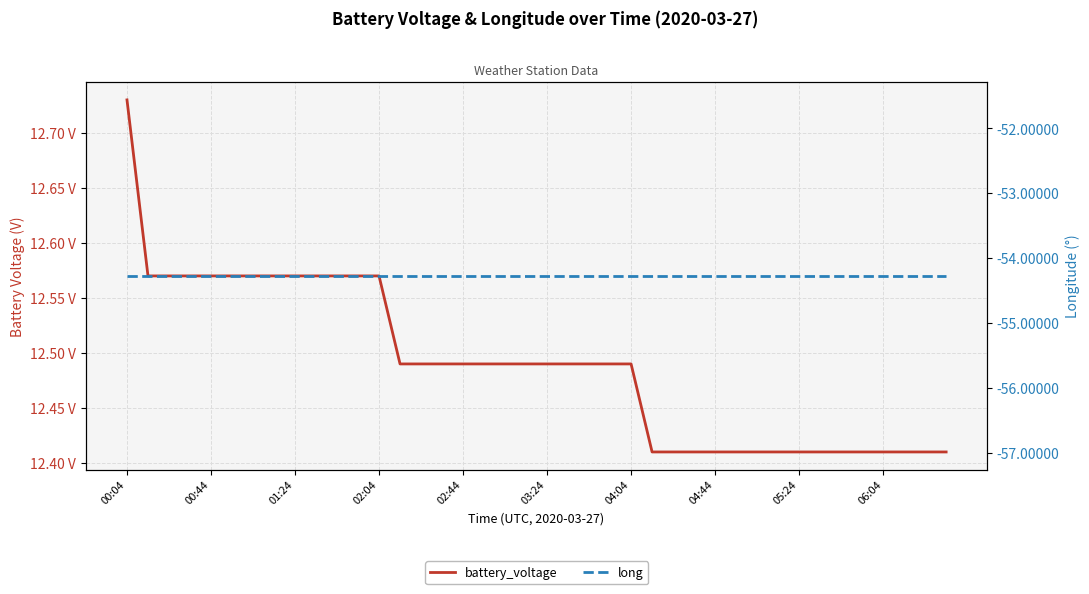

Which series has the largest total across all categories?

battery_voltage